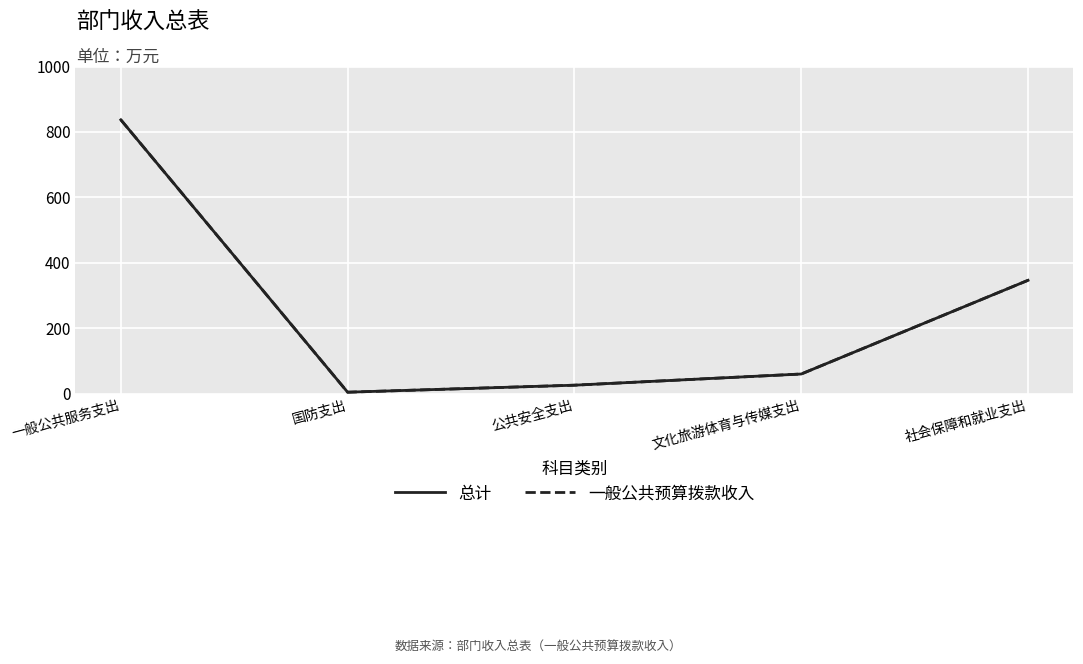

What is the difference between the 一般公共预算拨款收入 values at 公共安全支出 and 文化旅游体育与传媒支出?

34.2